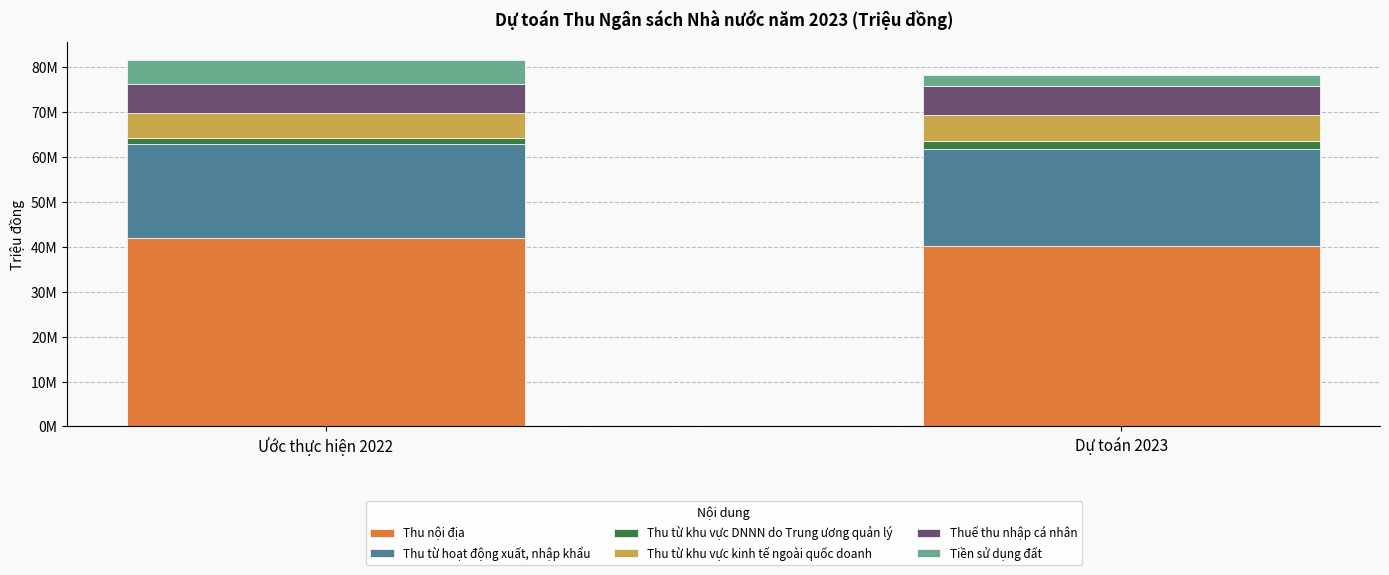

What is the total value across all series at Ước thực hiện 2022?

81481174